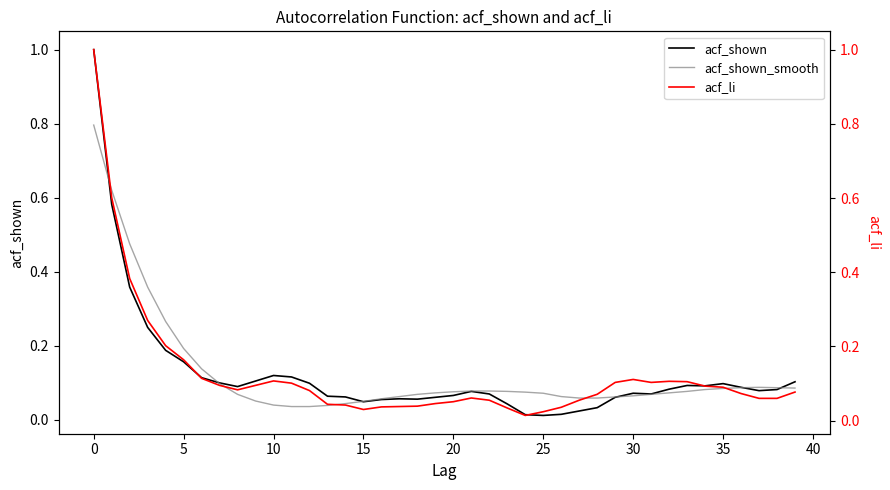

What is the label of the 33rd point from the left?

32